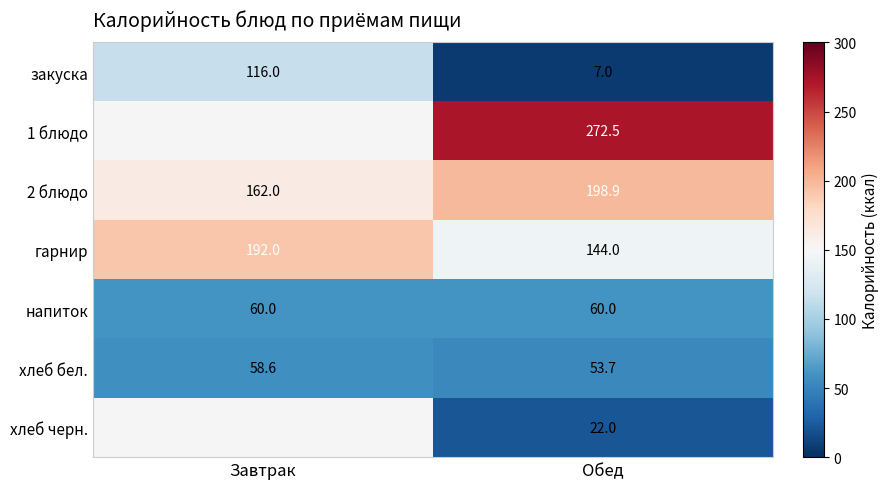

The value of напиток at Обед is 60.0. True or false?

True